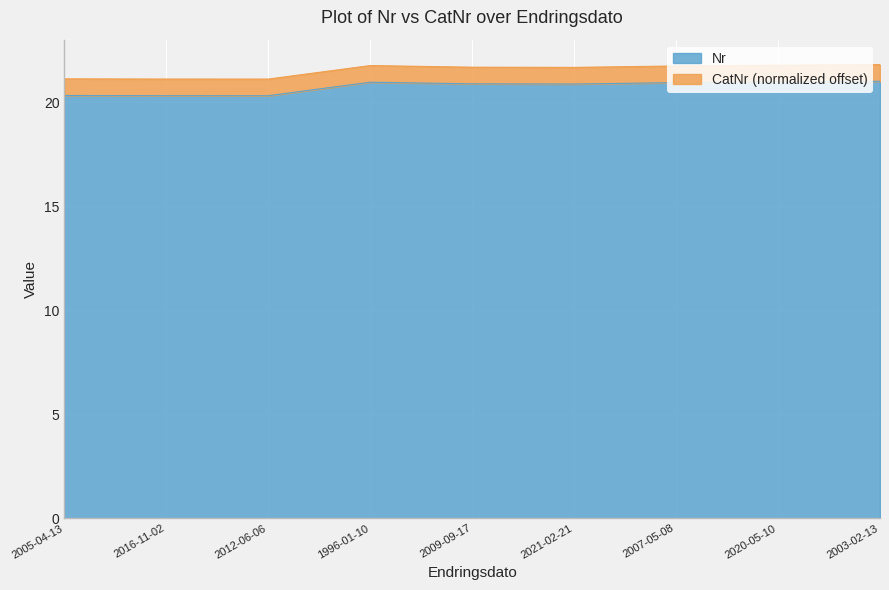

The chart shows a value of 20.3 at 2005-04-13. True or false?

True